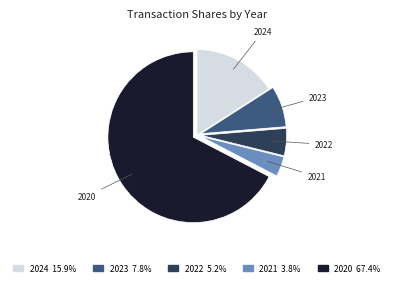

Count the number of slices in the pie.

5